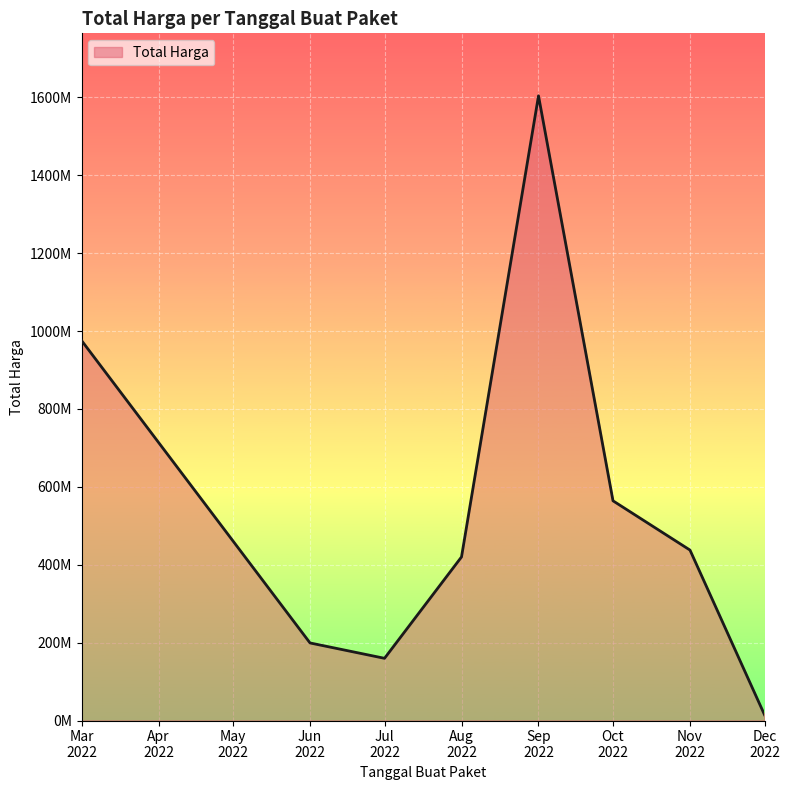

Does the chart have visible grid lines?

Yes